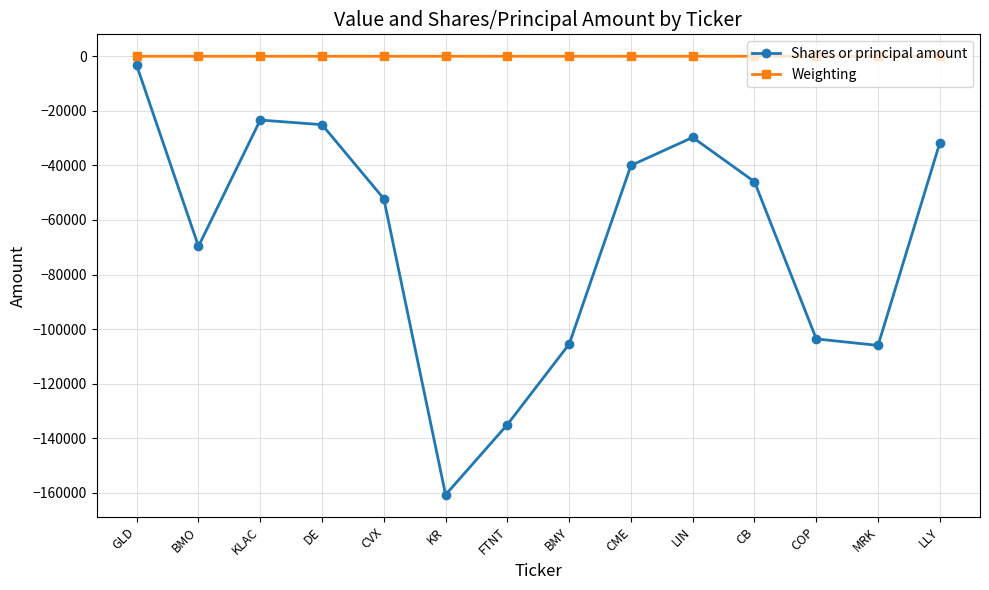

What is the smallest value displayed?

-160703.0